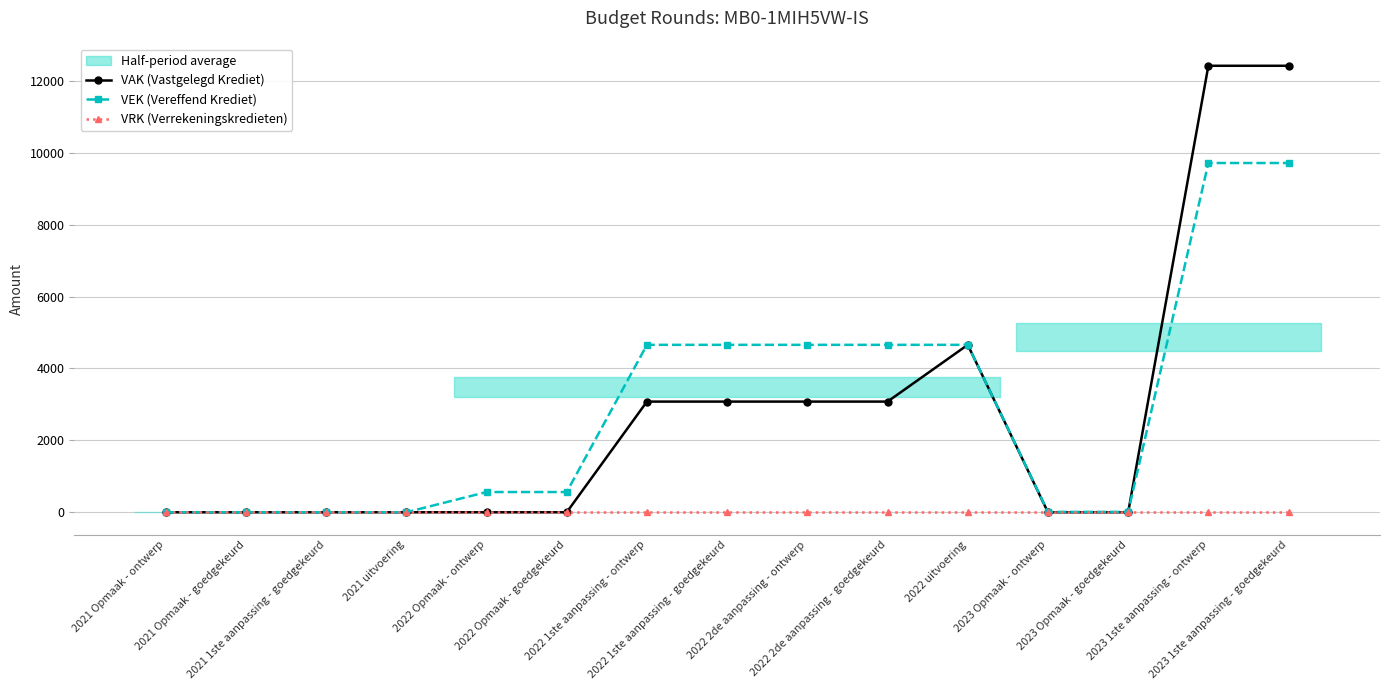

List the series in order of their peak value, lowest first.

VRK (Verrekeningskredieten), VEK (Vereffend Krediet), VAK (Vastgelegd Krediet)